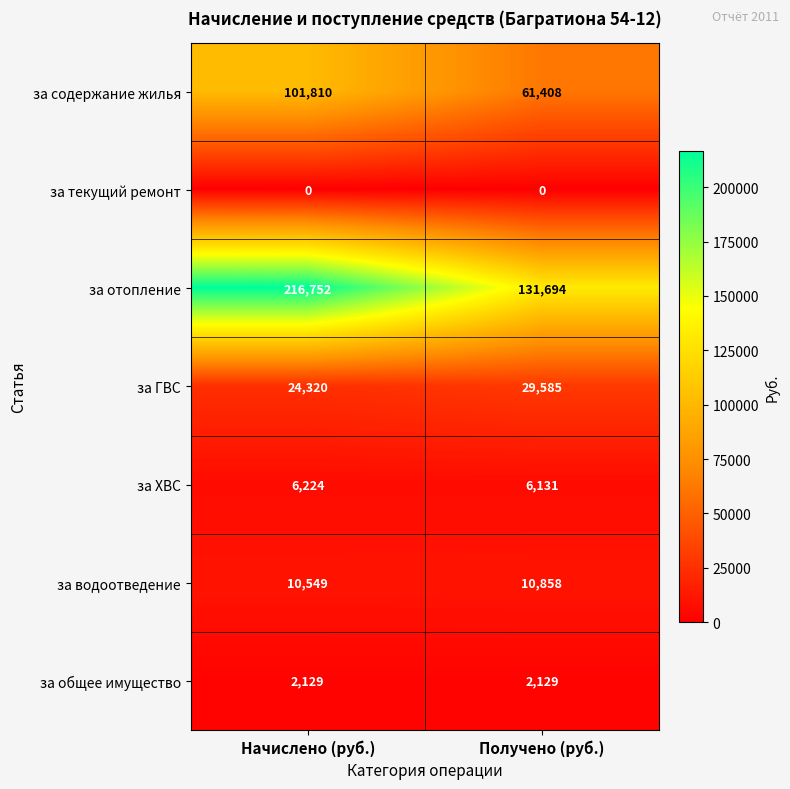

Reading left to right, transcribe all the data shown in this chart.

за содержание жилья: Начислено (руб.)=101810	Получено (руб.)=61408
за текущий ремонт: Начислено (руб.)=0	Получено (руб.)=0
за отопление: Начислено (руб.)=216752	Получено (руб.)=131694
за ГВС: Начислено (руб.)=24320	Получено (руб.)=29585
за ХВС: Начислено (руб.)=6224	Получено (руб.)=6131
за водоотведение: Начислено (руб.)=10549	Получено (руб.)=10858
за общее имущество: Начислено (руб.)=2129	Получено (руб.)=2129